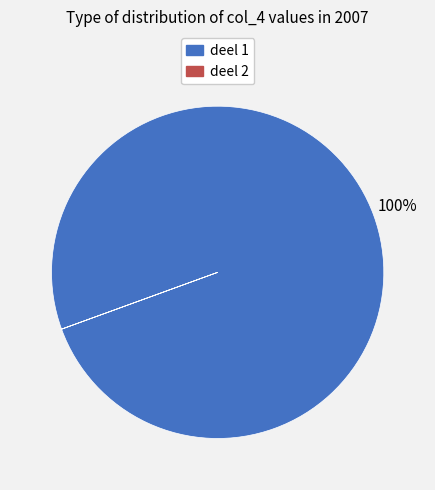

To the nearest percent, what is the difference between the largest and smallest slice percentages?

100%